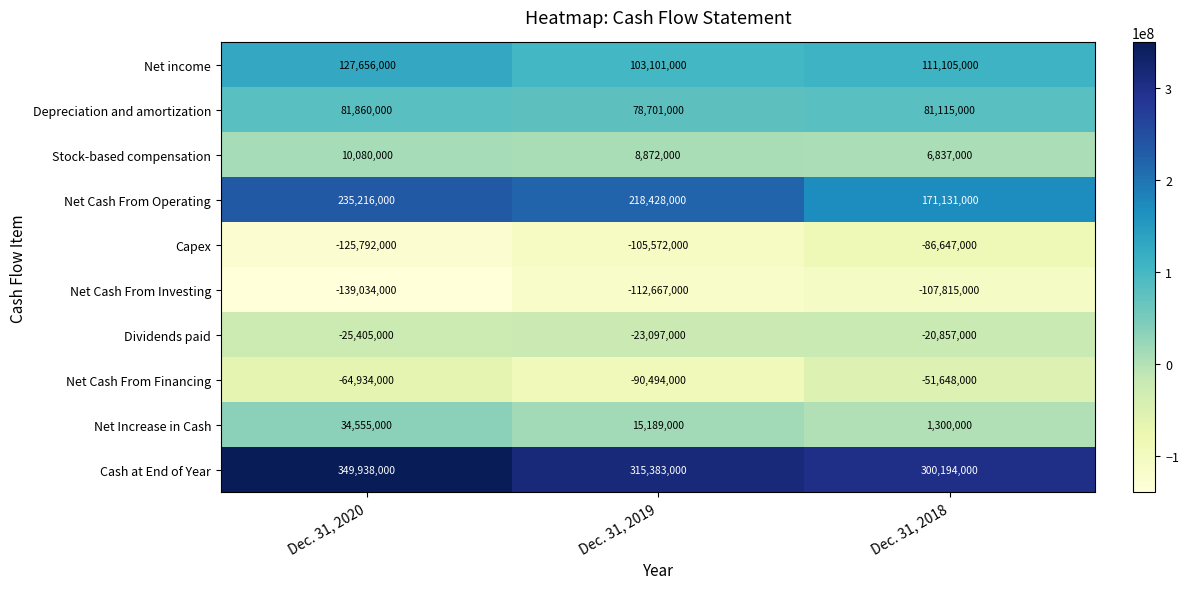

Rank the series at Dec. 31, 2019 from lowest to highest value.

Net Cash From Investing, Capex, Net Cash From Financing, Dividends paid, Stock-based compensation, Net Increase in Cash, Depreciation and amortization, Net income, Net Cash From Operating, Cash at End of Year